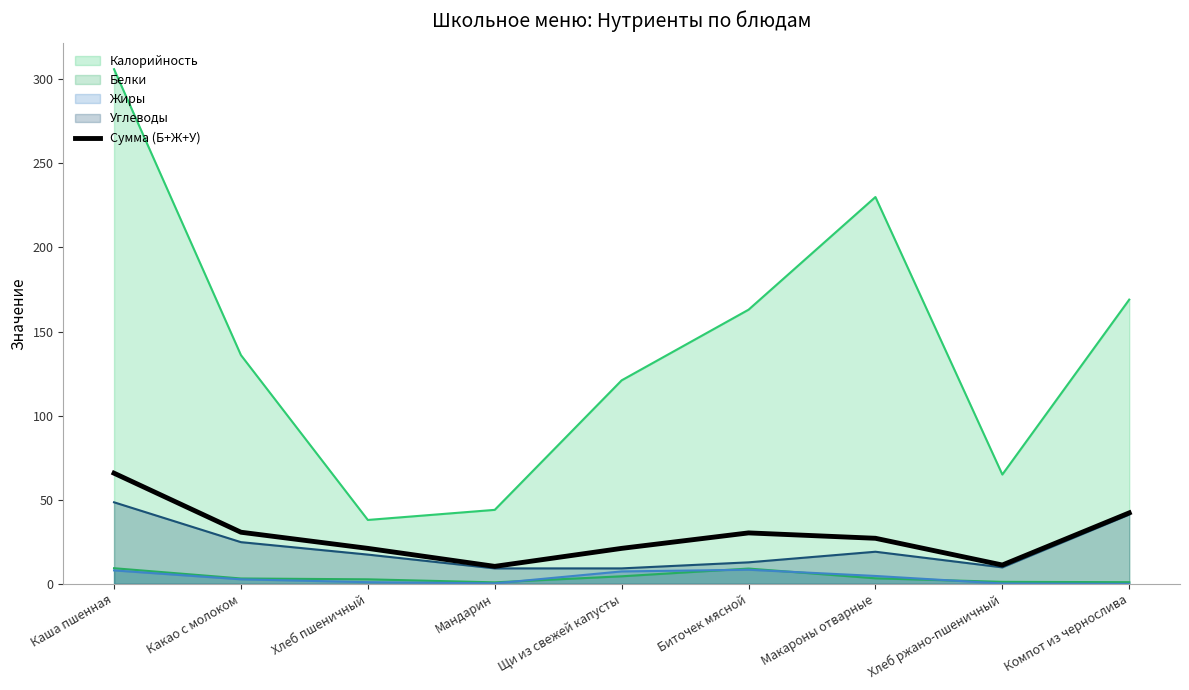

Which series has the widest spread of values?

Калорийность